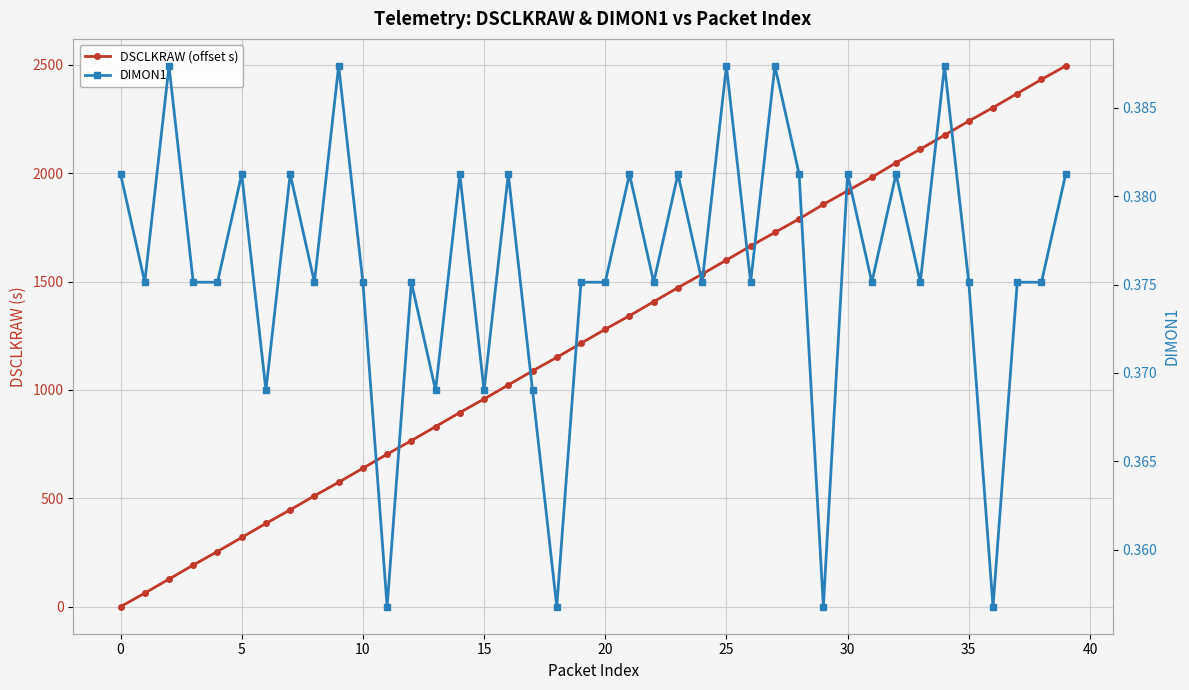

Is the value of DIMON1 at 20 greater than the value of DSCLKRAW (offset s) at 33?

No